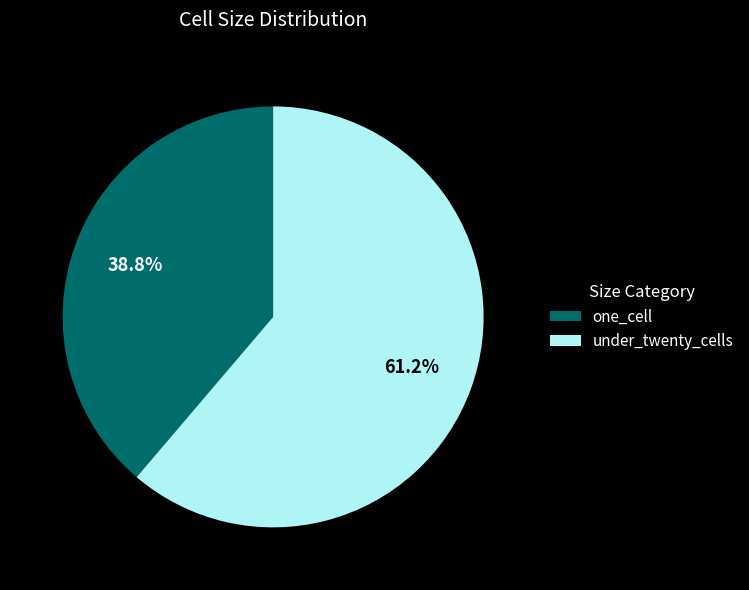

What is the smallest slice in the pie chart?

one_cell